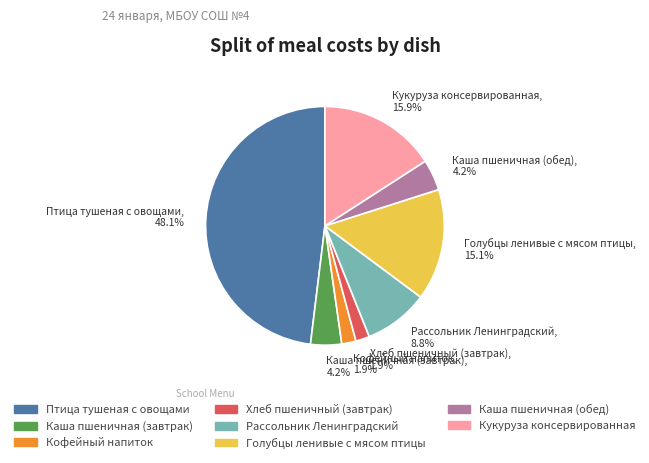

To the nearest percent, what is the difference between the largest and smallest slice percentages?

46%